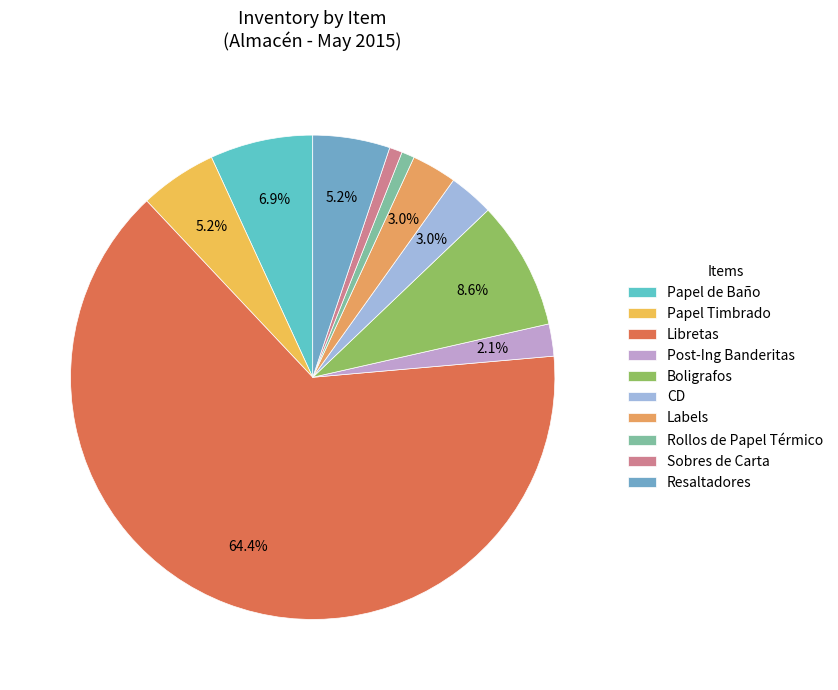

How many segments does this pie chart have?

10